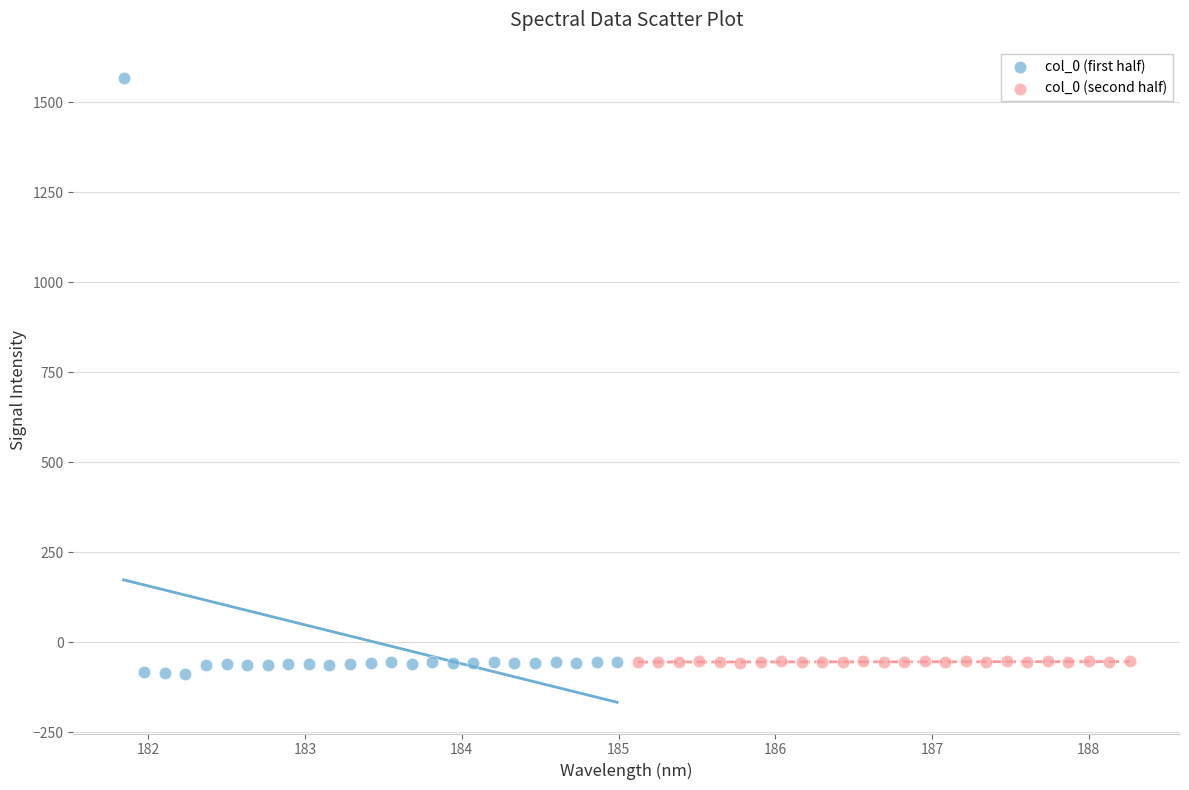

What are all the series names shown in the legend?

col_0 (first half), col_0 (second half)